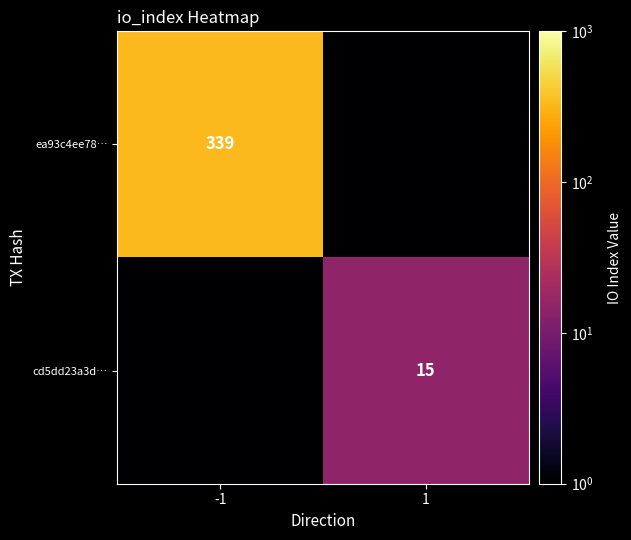

At how many categories does at least one series exceed 160?

1